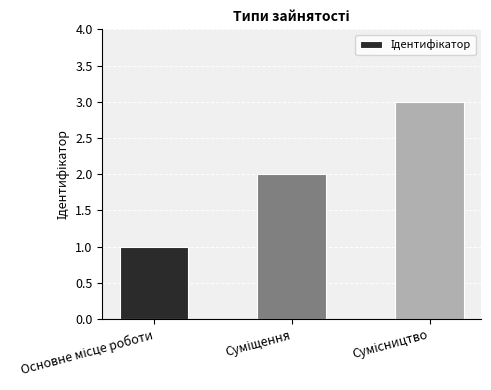

What is the maximum value shown in the chart?

3